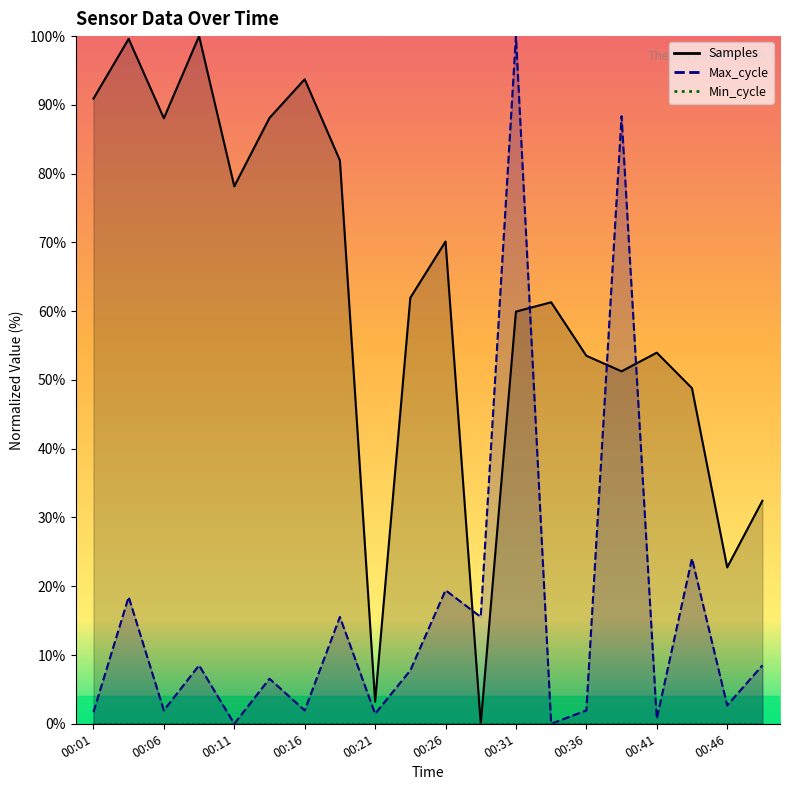

What is the value of the Samples point at the 18th from the left?

48.8